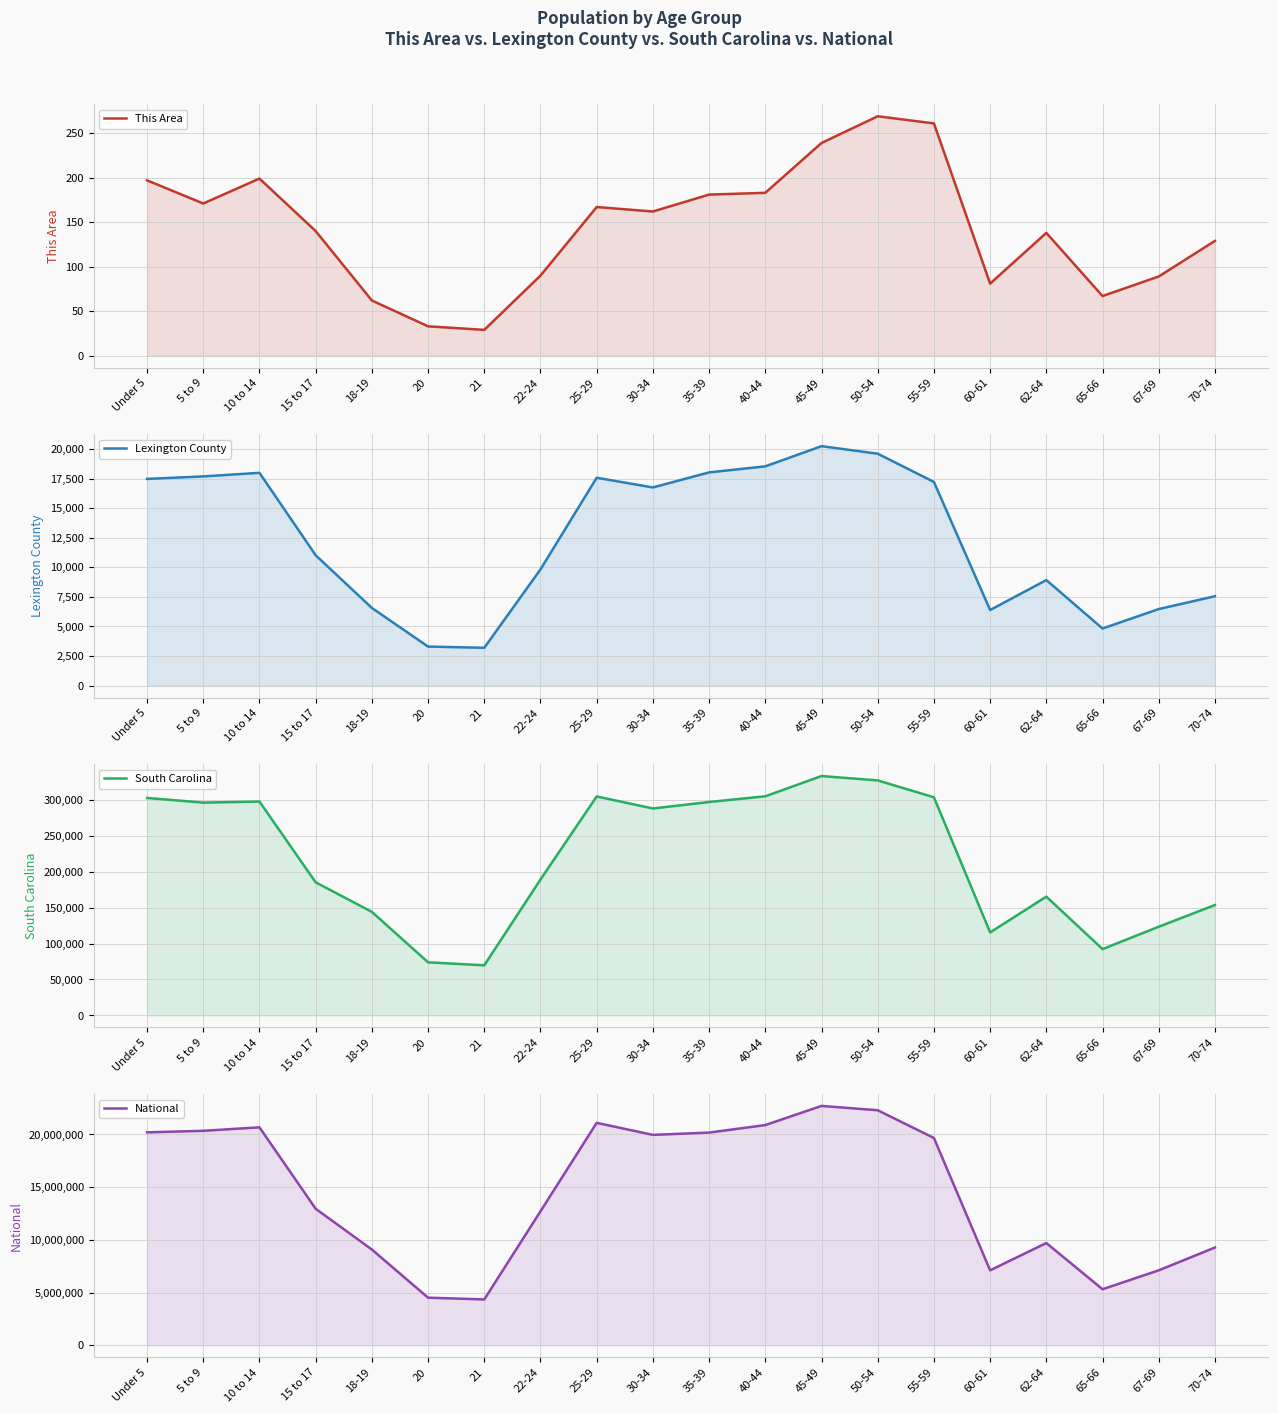

True or false: South Carolina has more than 2 points higher than both neighbors.

True